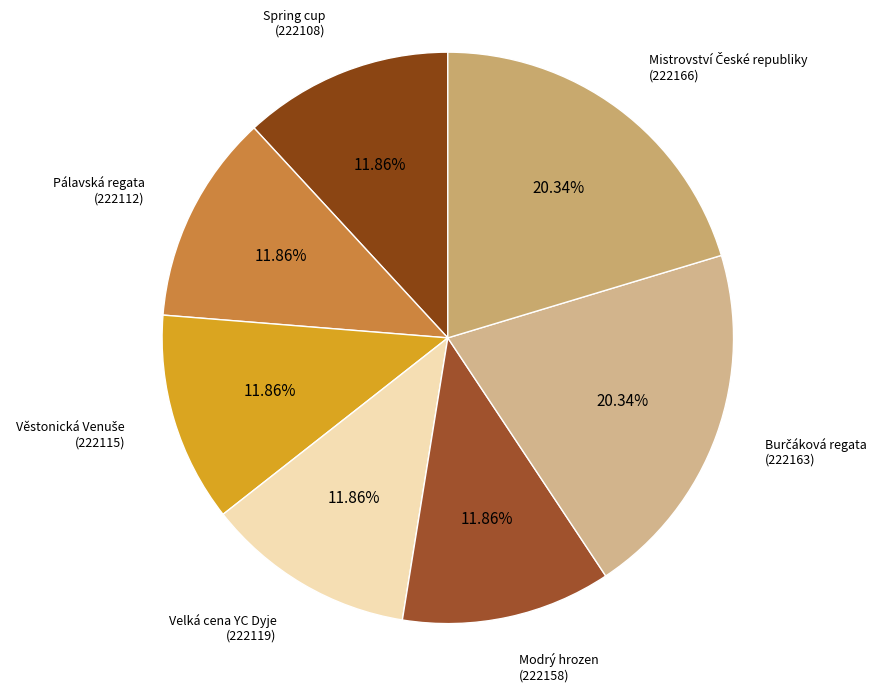

How many segments does this pie chart have?

7